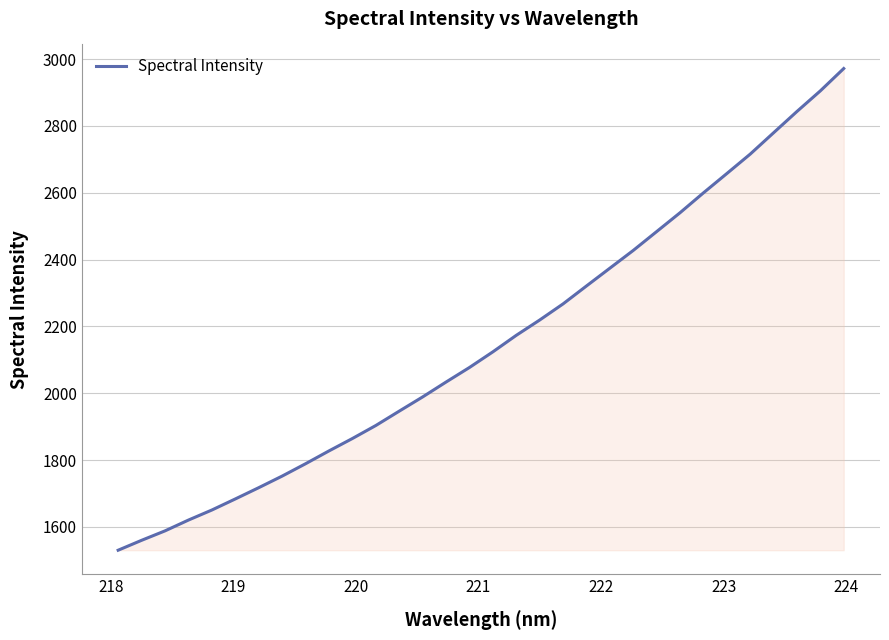

Does the chart display data point markers on the line(s)?

No